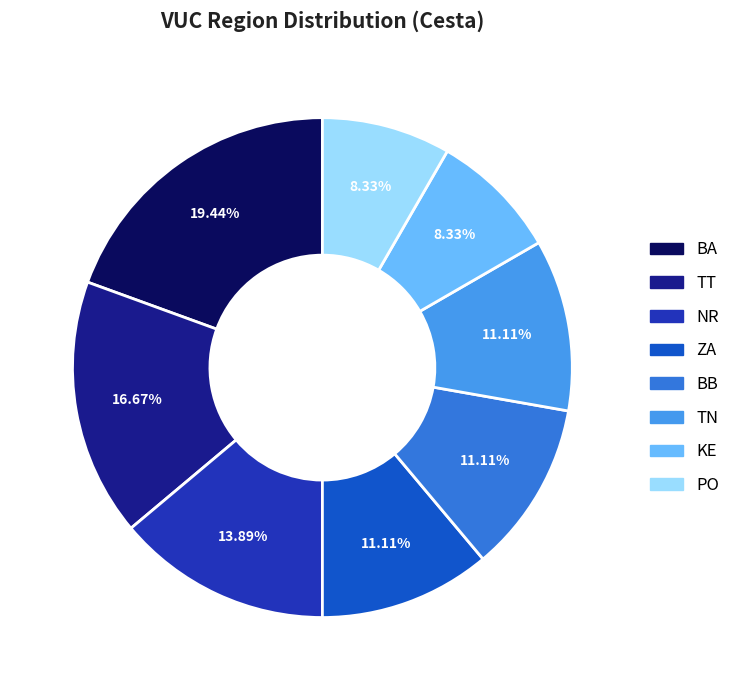

To the nearest percent, what percentage of the pie is BB?

11%